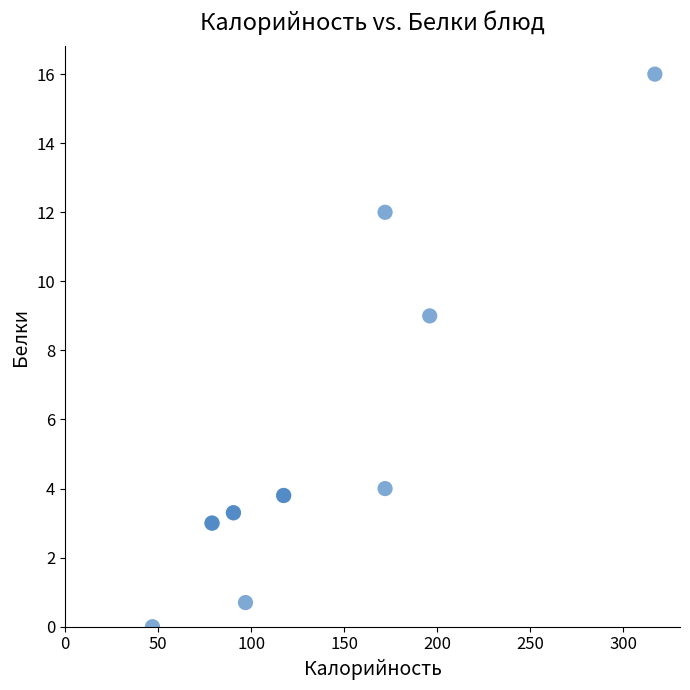

What Y value in the scatter plot is closest to 8?

9.0